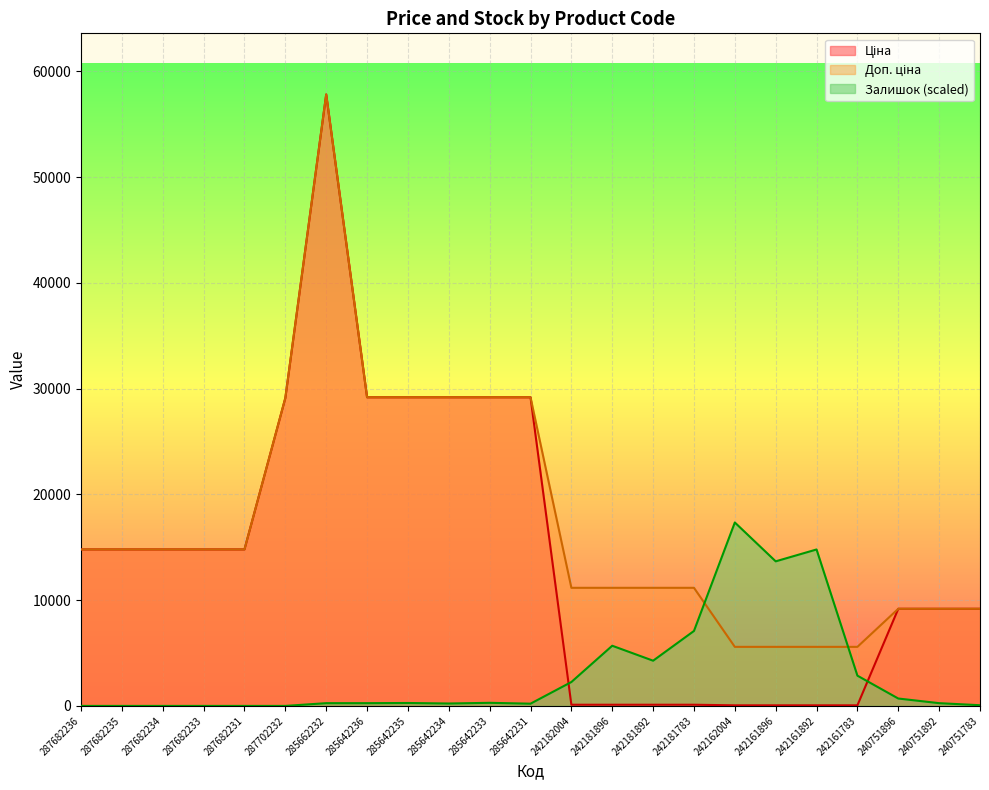

What is the difference between the second highest and minimum values in the Залишок series?

14795.3